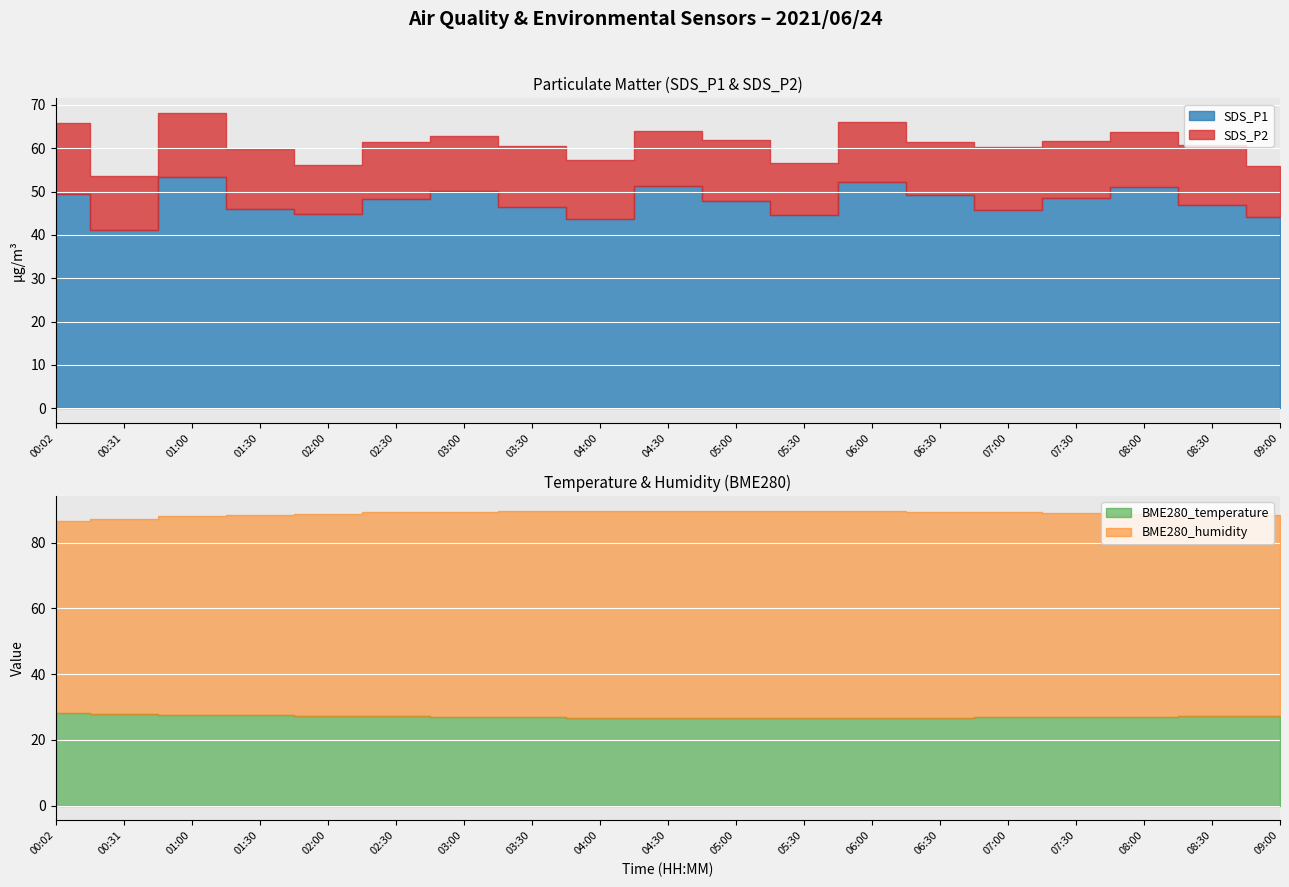

Where is BME280_humidity nearest to the value 60?

01:00